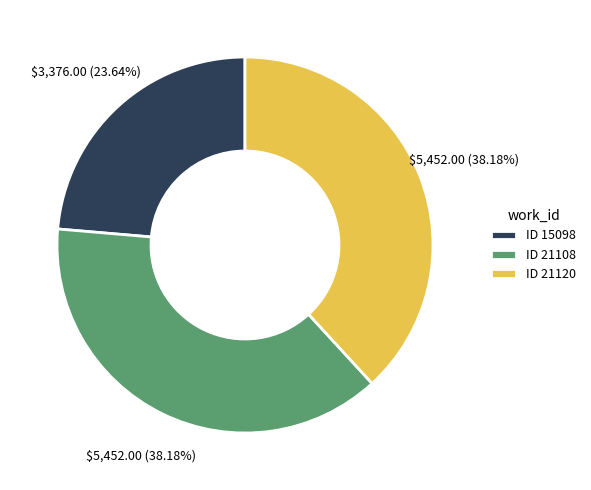

What is the smallest slice in the pie chart?

ID 15098